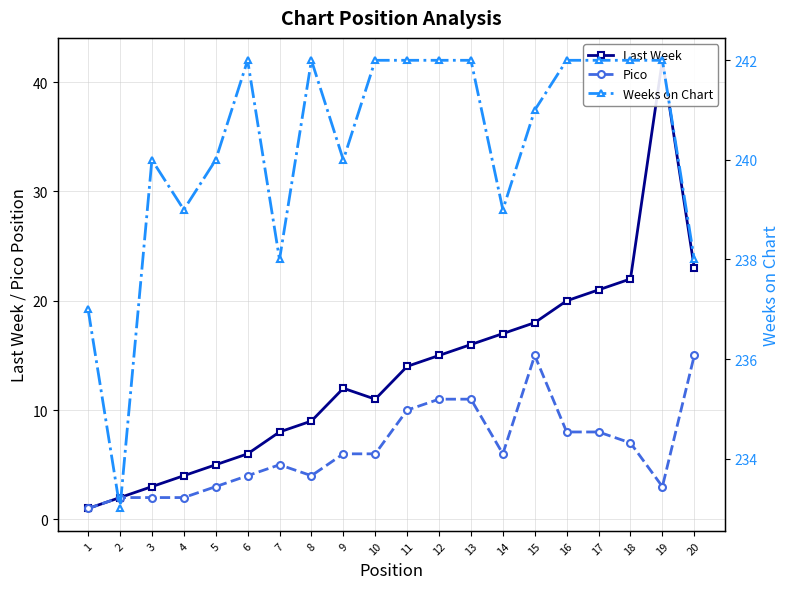

Reading left to right, what are all the values shown in this chart?

Last Week: 1	2	3	4	5	6	8	9	12	11	14	15	16	17	18	20	21	22	42	23
Pico: 1	2	2	2	3	4	5	4	6	6	10	11	11	6	15	8	8	7	3	15
Weeks on Chart: 237	233	240	239	240	242	238	242	240	242	242	242	242	239	241	242	242	242	242	238